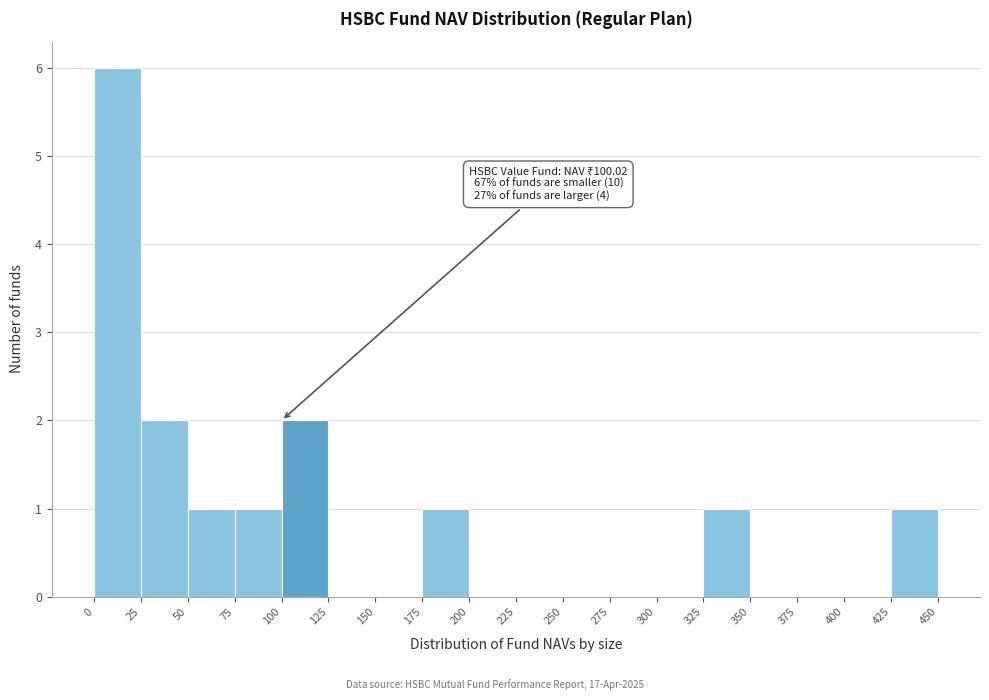

Which range on the x-axis has the tallest bar?

0 to 25